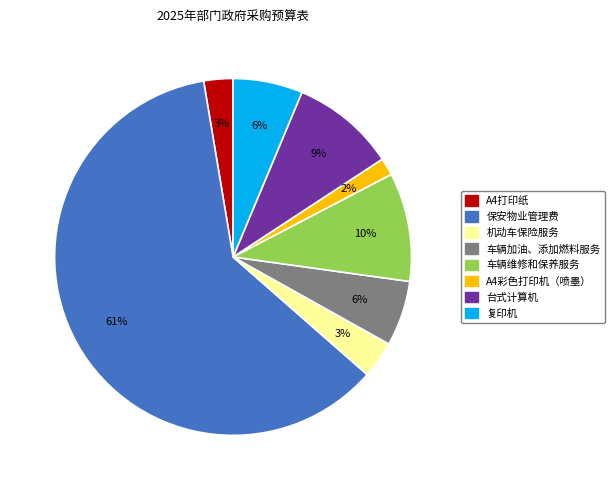

Count the number of slices in the pie.

8